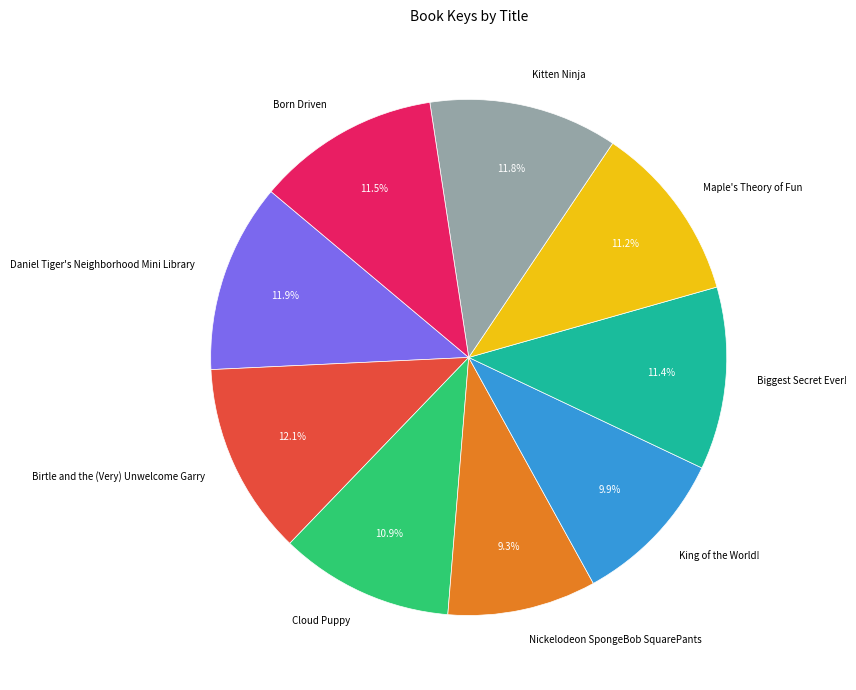

What percentage is the Kitten Ninja slice, to the nearest percent?

12%